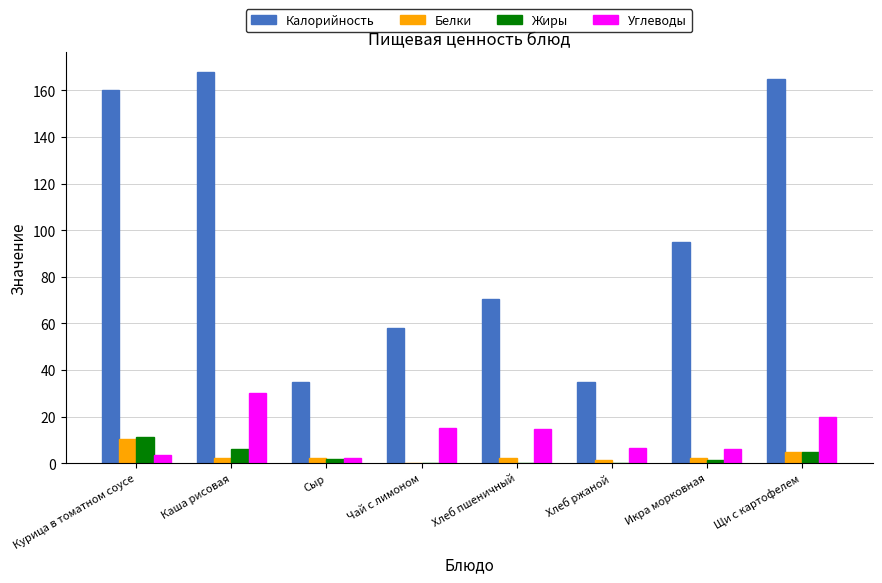

Where does the Жиры series first go above 2?

Курица в томатном соусе